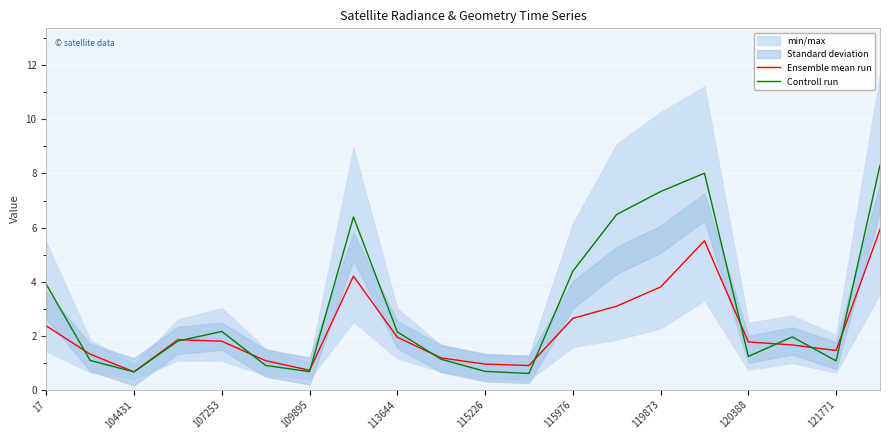

The value of Ensemble mean run at 104431 is 0.7. True or false?

True